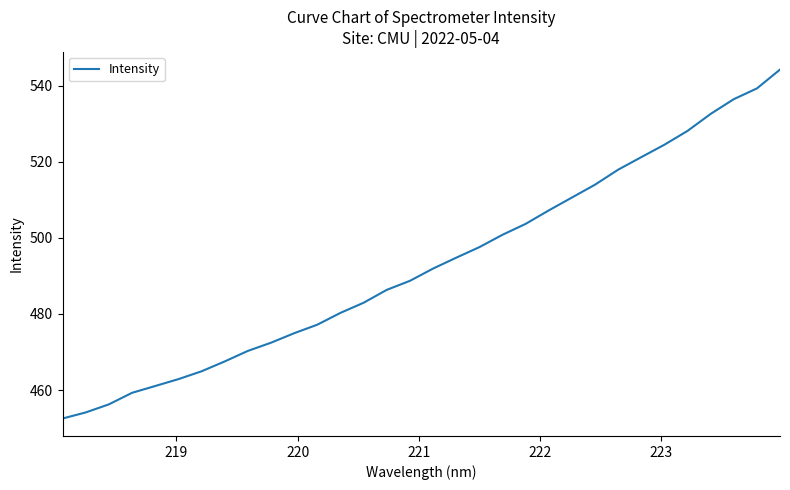

What is the smallest value displayed?

452.5